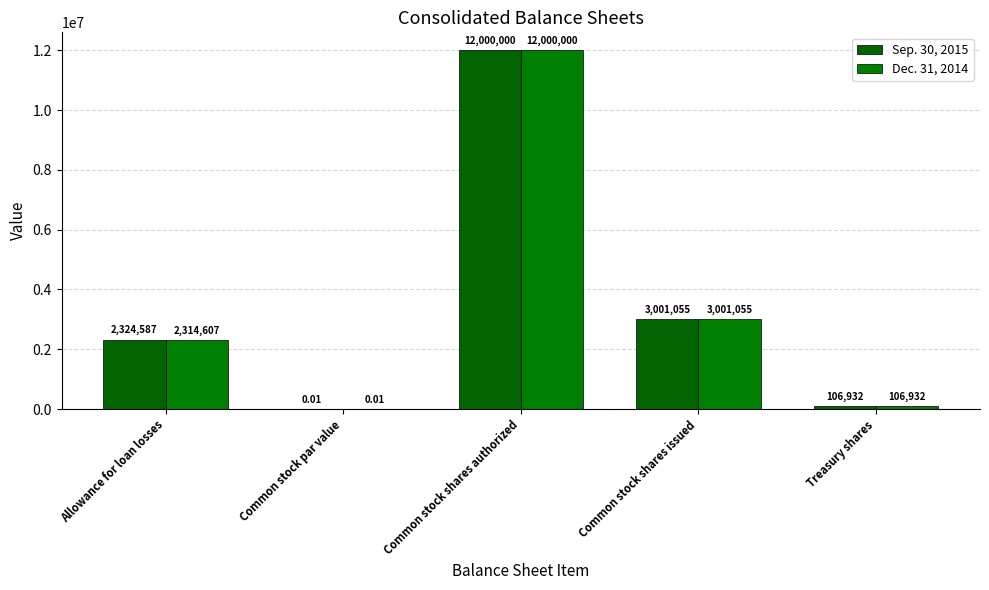

Are the bars horizontal?

No